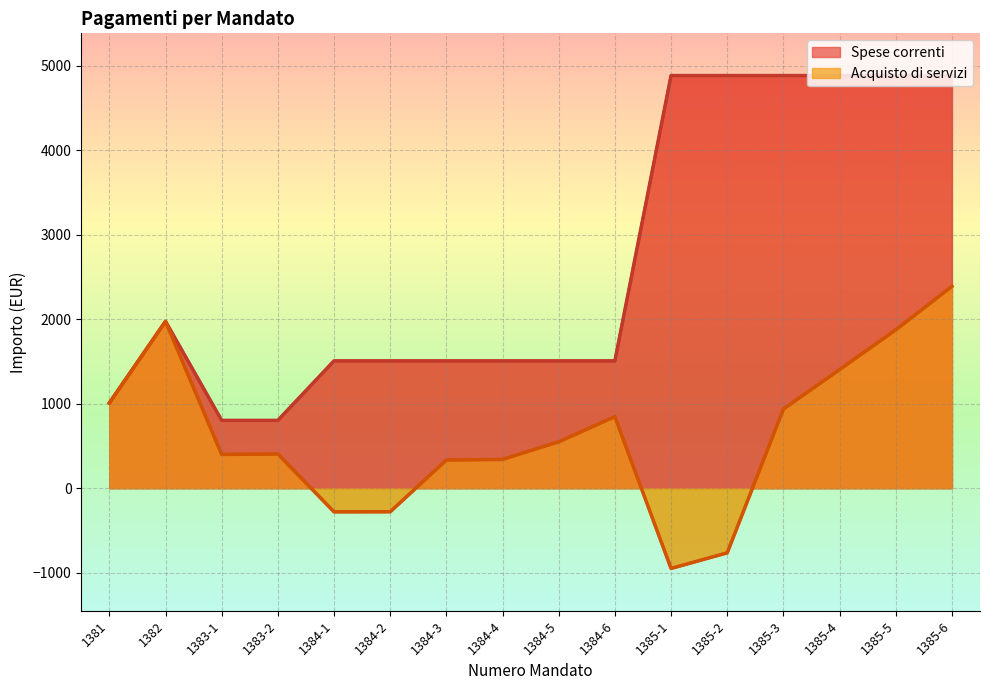

Where is the first local maximum for Acquisto di servizi?

1382